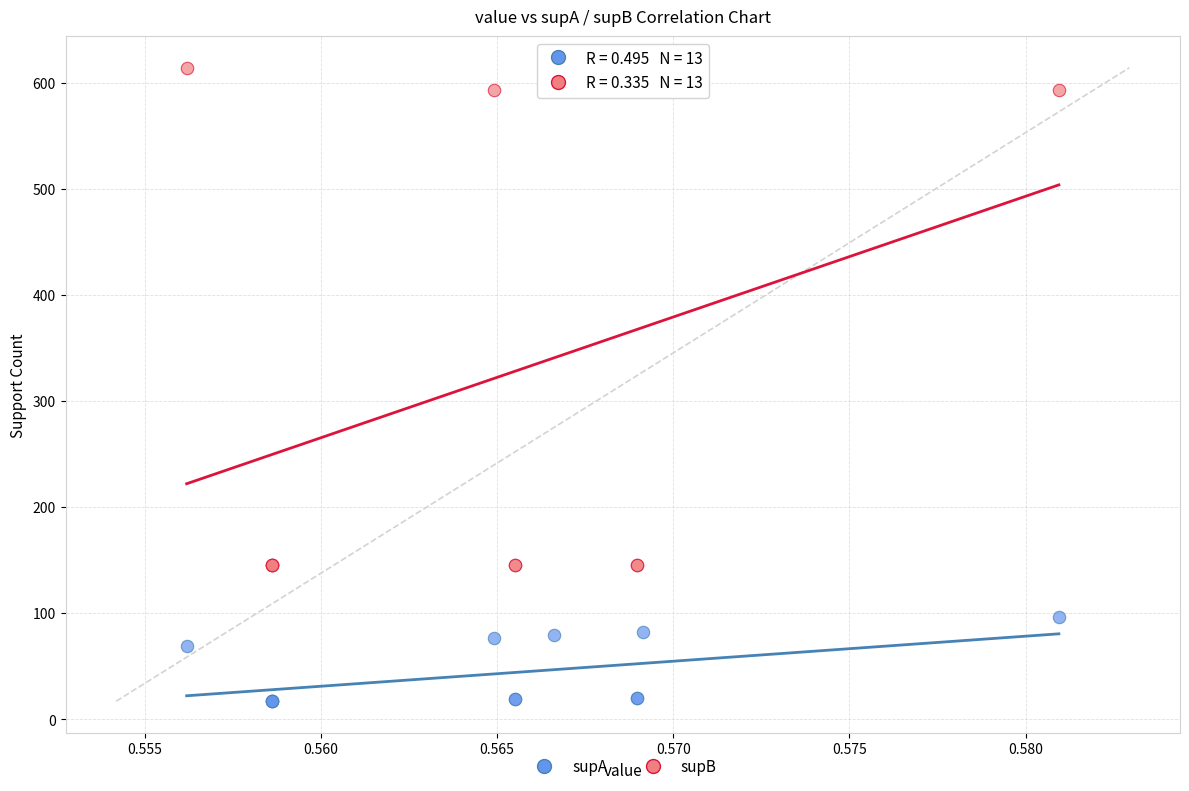

Which series has the widest spread of Y values?

supB